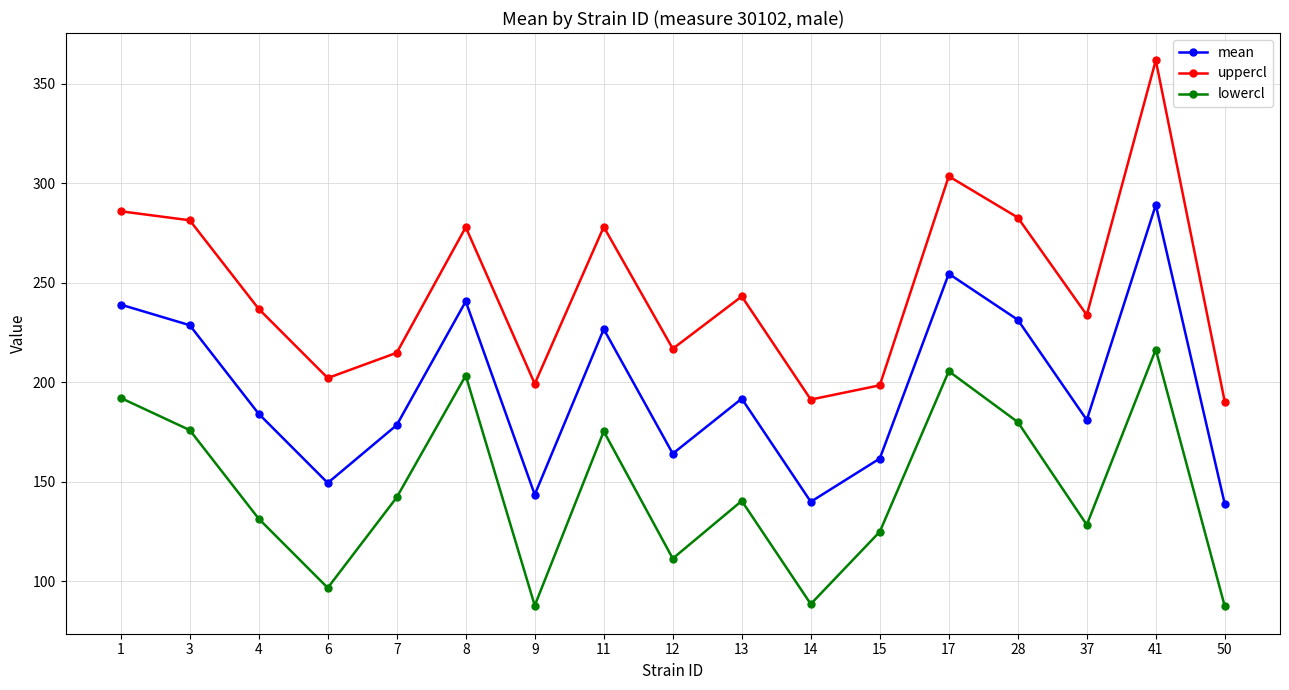

Read the mean value at 41.

289.2